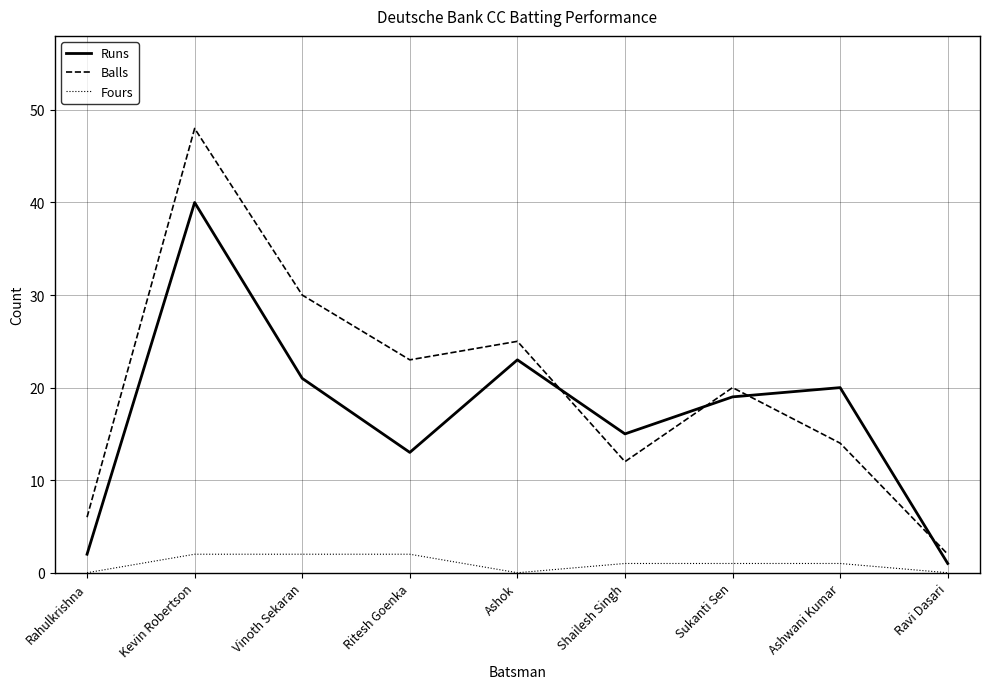

True or false: Fours and Runs intersect in this chart.

False